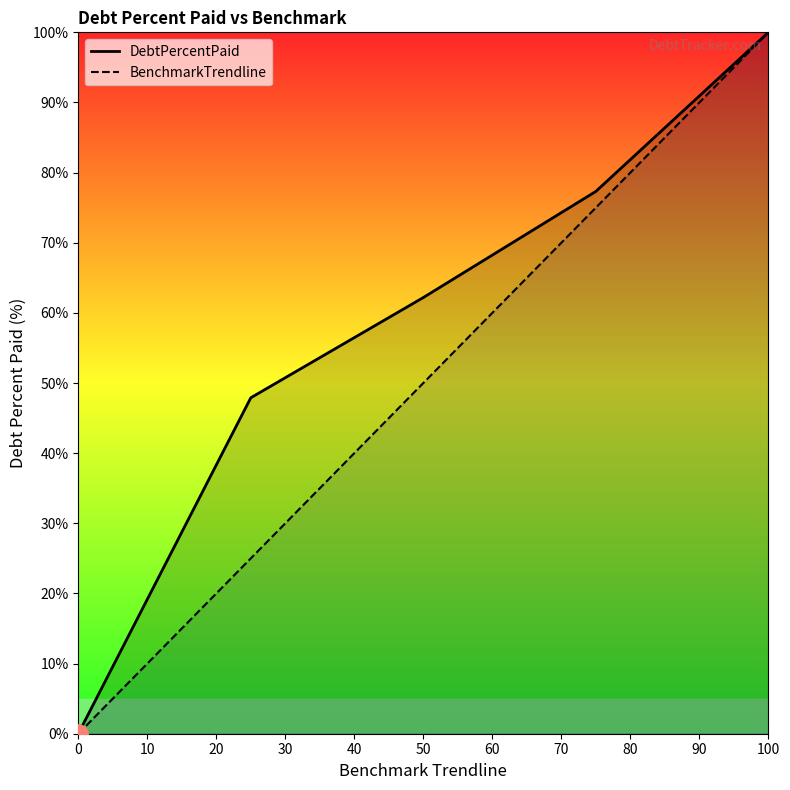

How many values in BenchmarkTrendline are above zero?

4